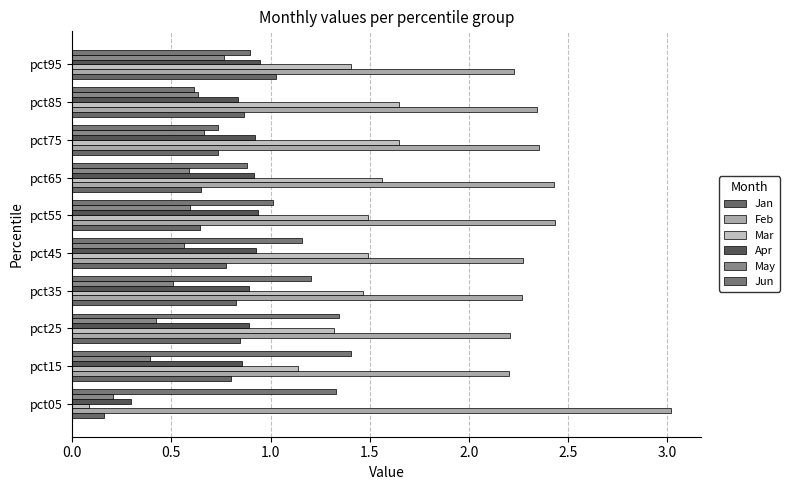

At how many categories does at least one series exceed 2?

10